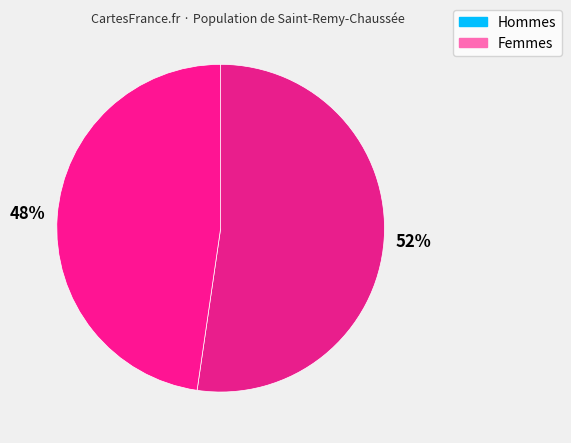

How many slices are in this pie chart?

2